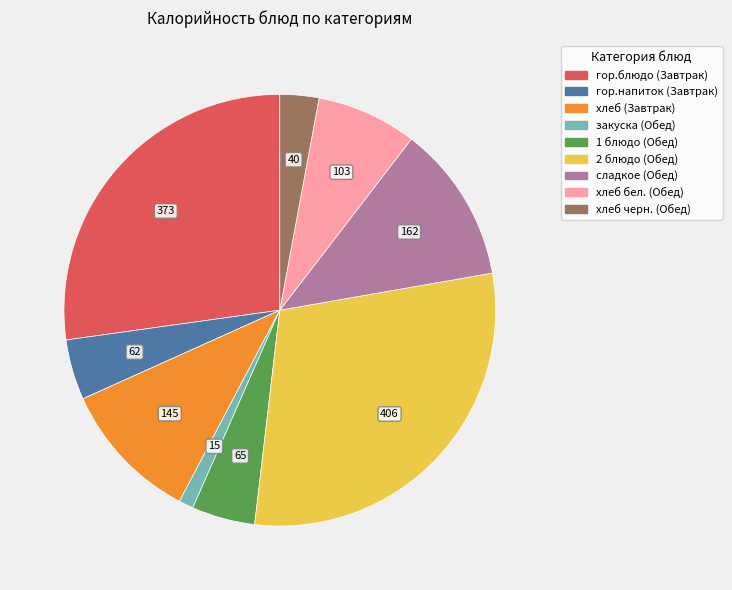

Do гор.напиток (Завтрак) and гор.блюдо (Завтрак) together represent more than half of the pie?

No